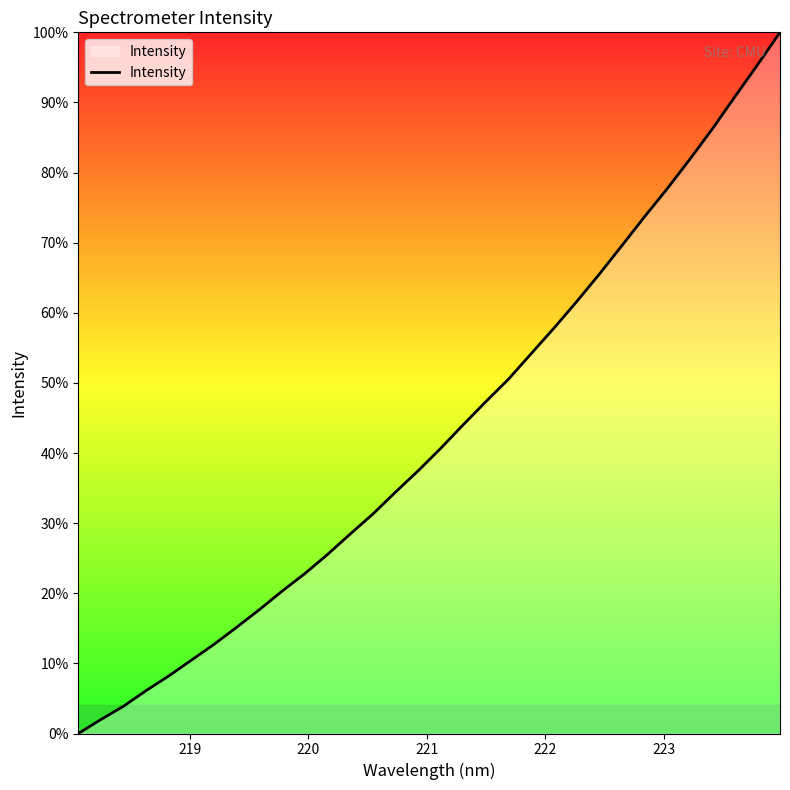

Does the chart display data point markers on the line(s)?

No